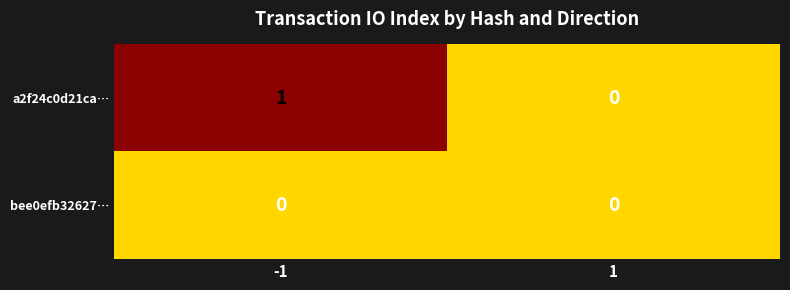

Rank the series by their average value, from highest to lowest.

a2f24c0d21ca…, bee0efb32627…